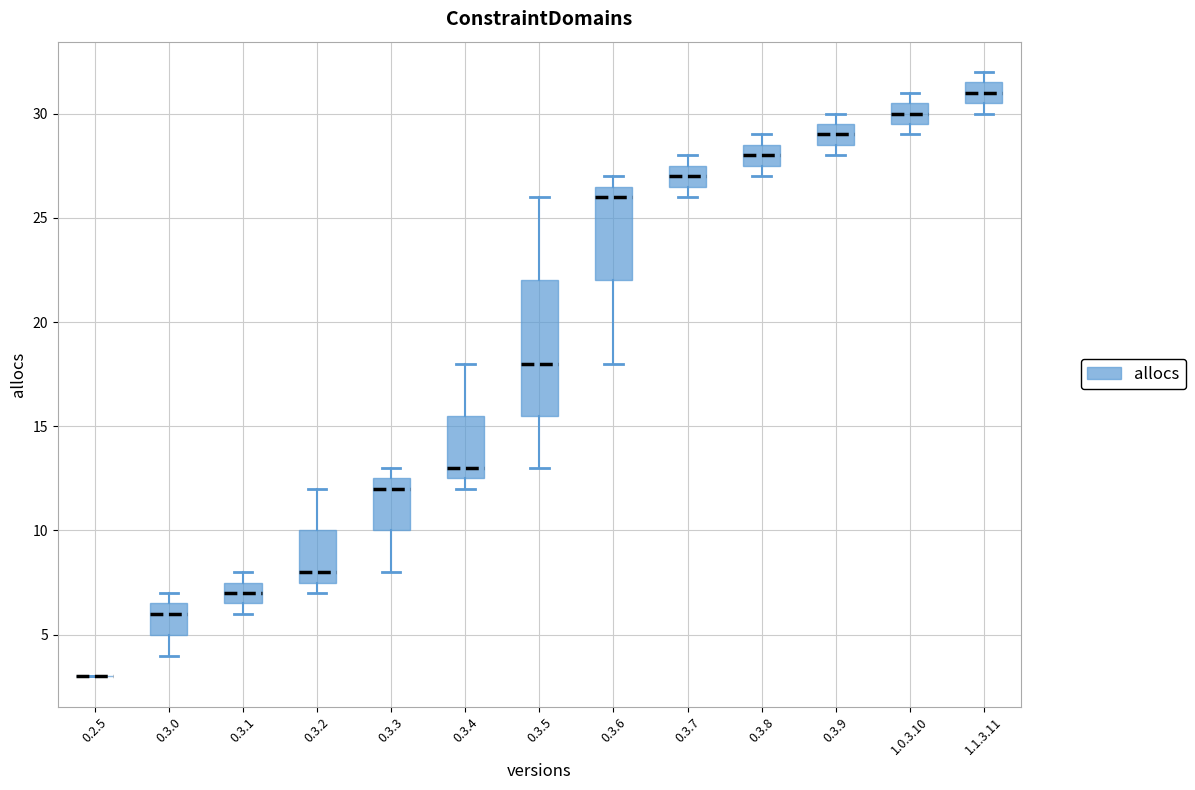

Where is the upper edge of the box for 1.1.3.11 on the y-axis? The values are not printed on the chart, so give them approximately, as read against the axis.

31.5